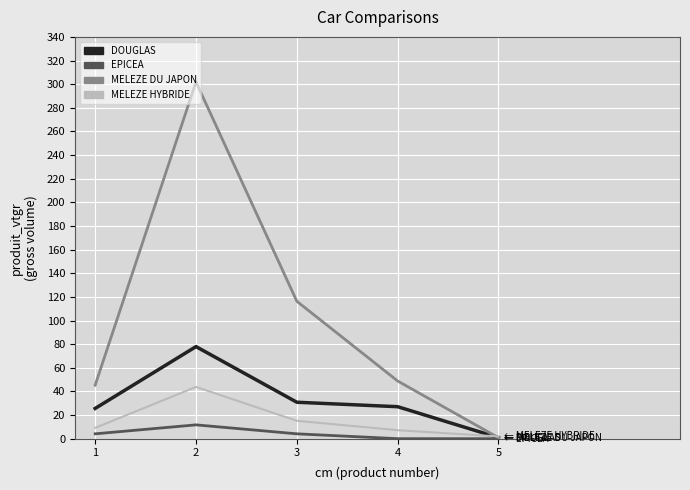

What is the difference between the highest and lowest values at 2?

290.1